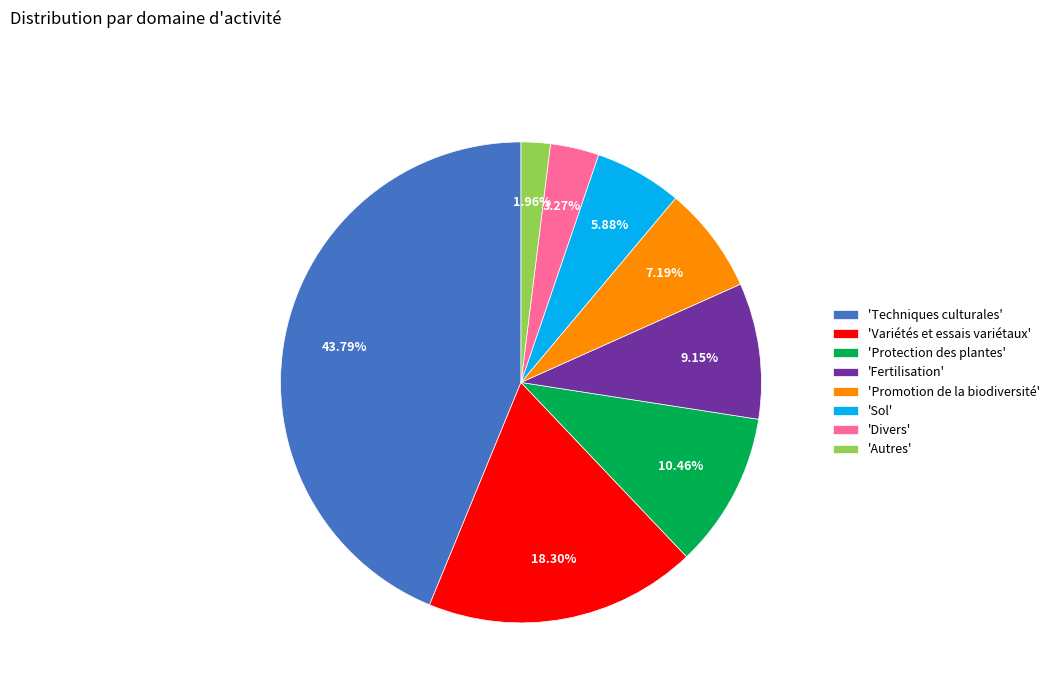

Which category has the smallest portion of the pie?

'Autres'